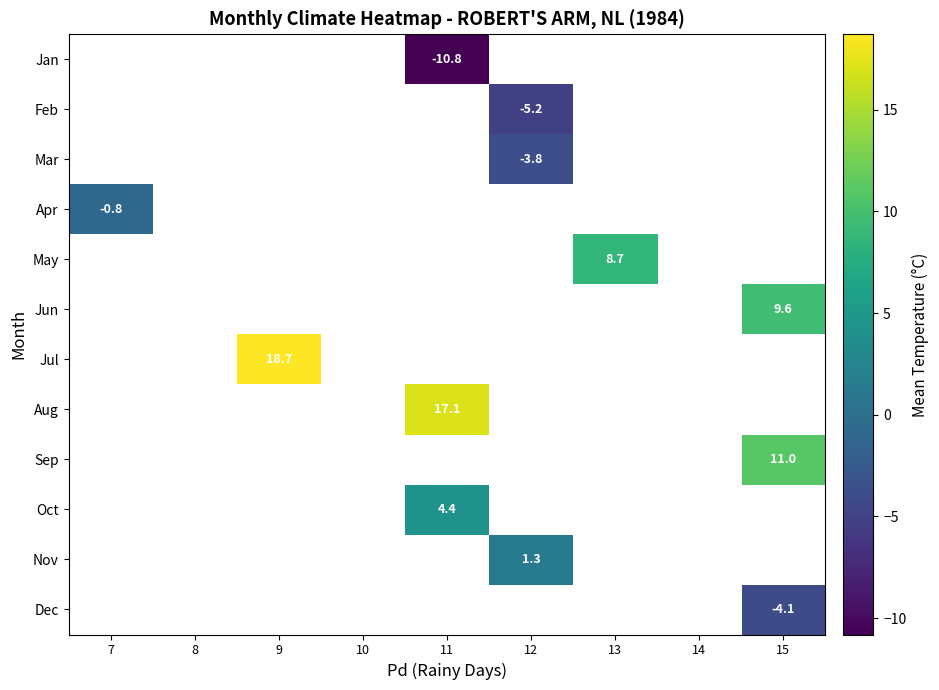

Which category has the lowest value across all series?

11